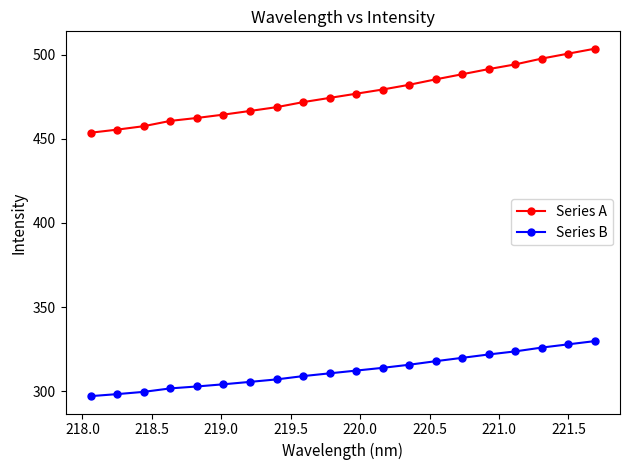

What is the difference between the second highest and minimum values in the Series B series?

30.8